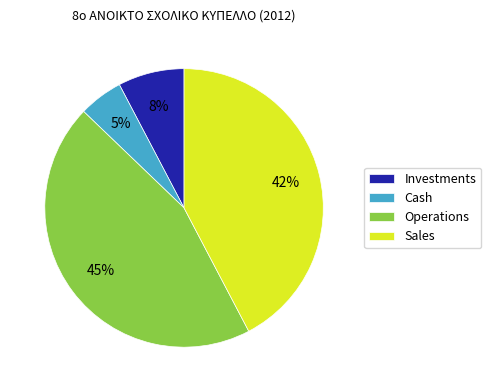

The Cash slice represents 1% of the pie. True or false?

False